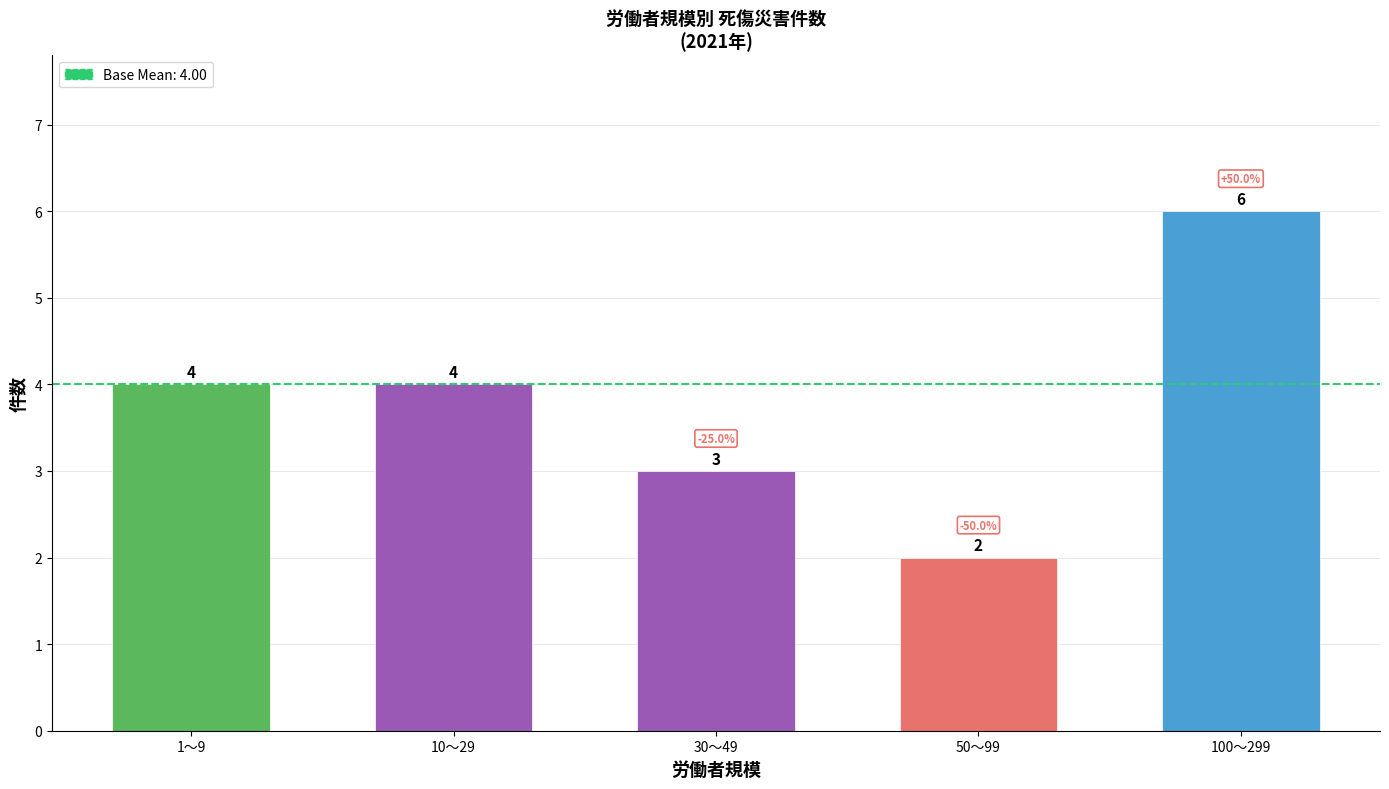

What is the difference between the maximum and minimum values?

4